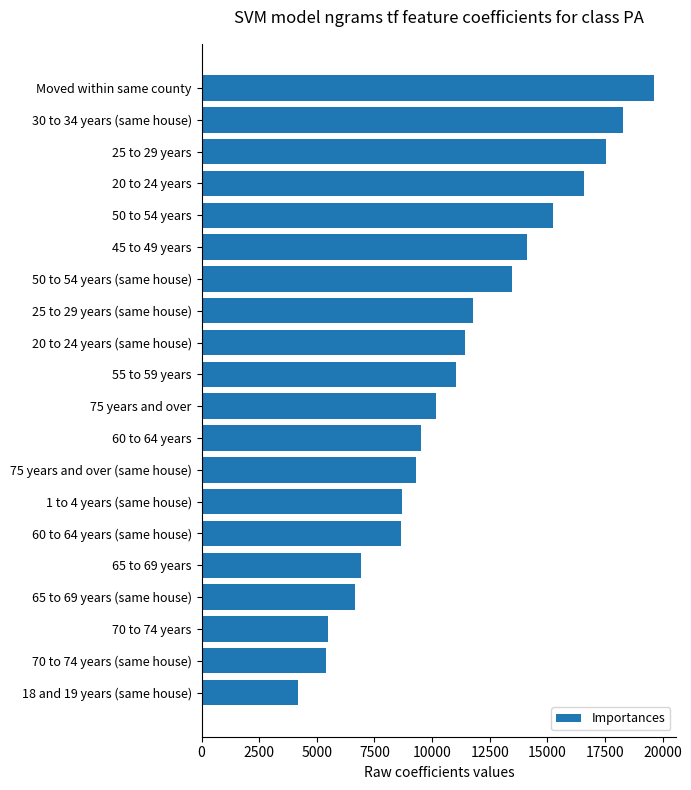

What value does the data have at 50 to 54 years (same house), to the nearest 50?

13450